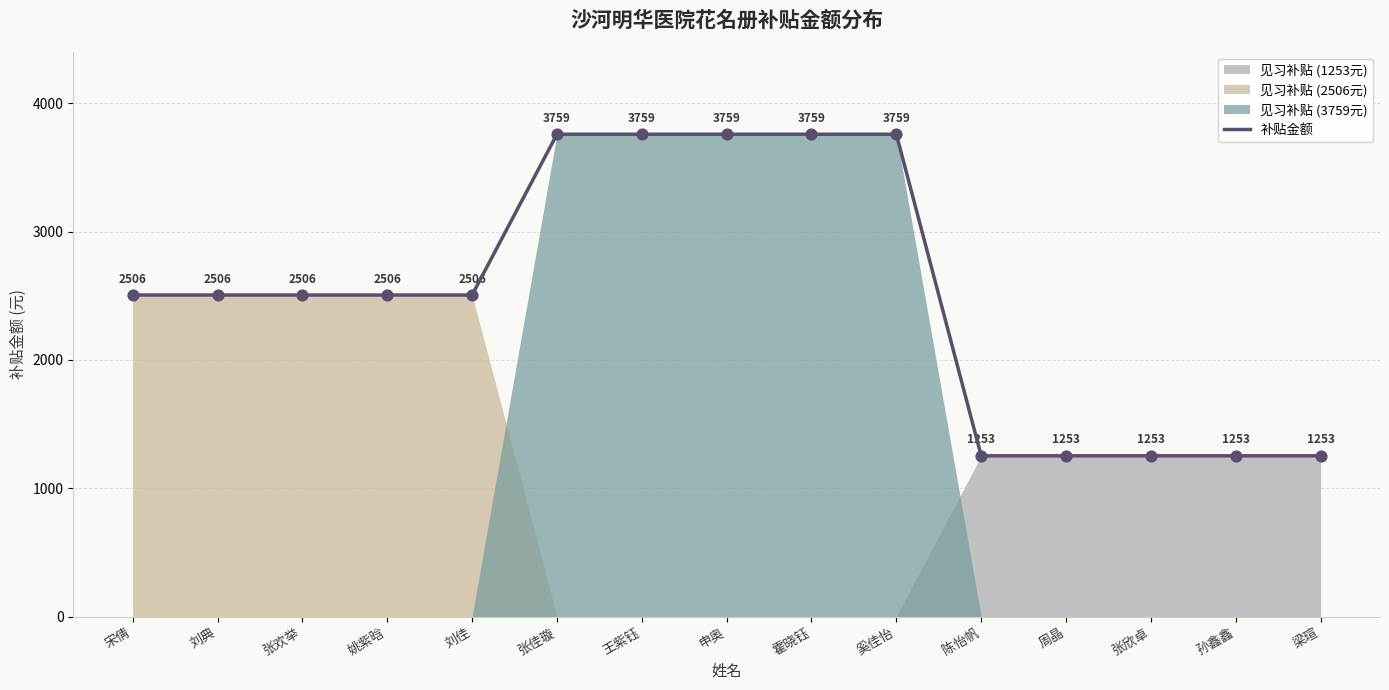

What is the ratio of the value at 刘佳 to the value at 张佳璇?

0.7